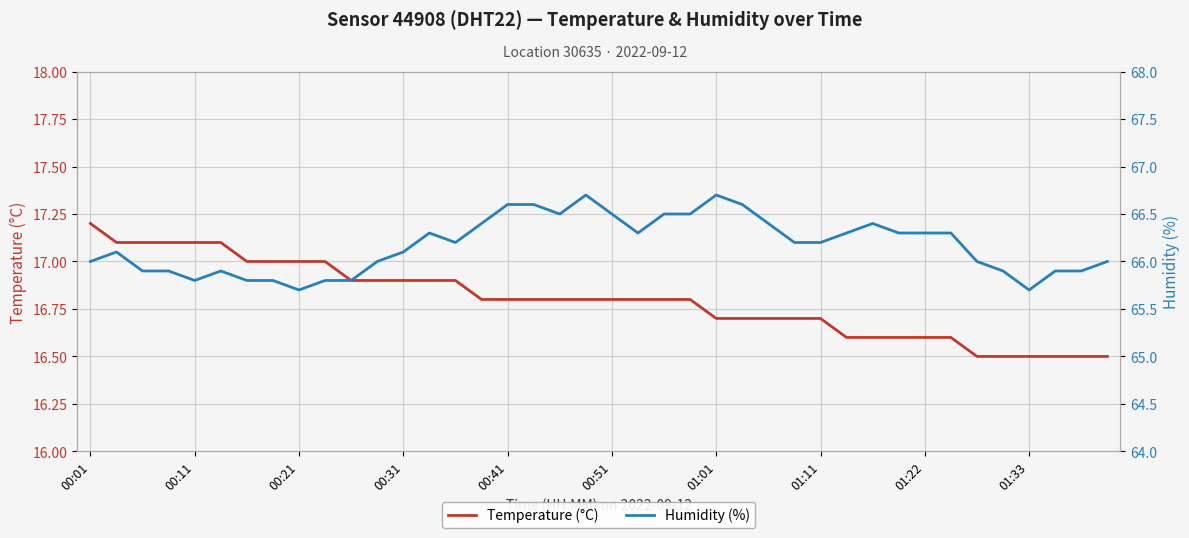

The value of Temperature (°C) at 00:21 is 17.0. True or false?

True